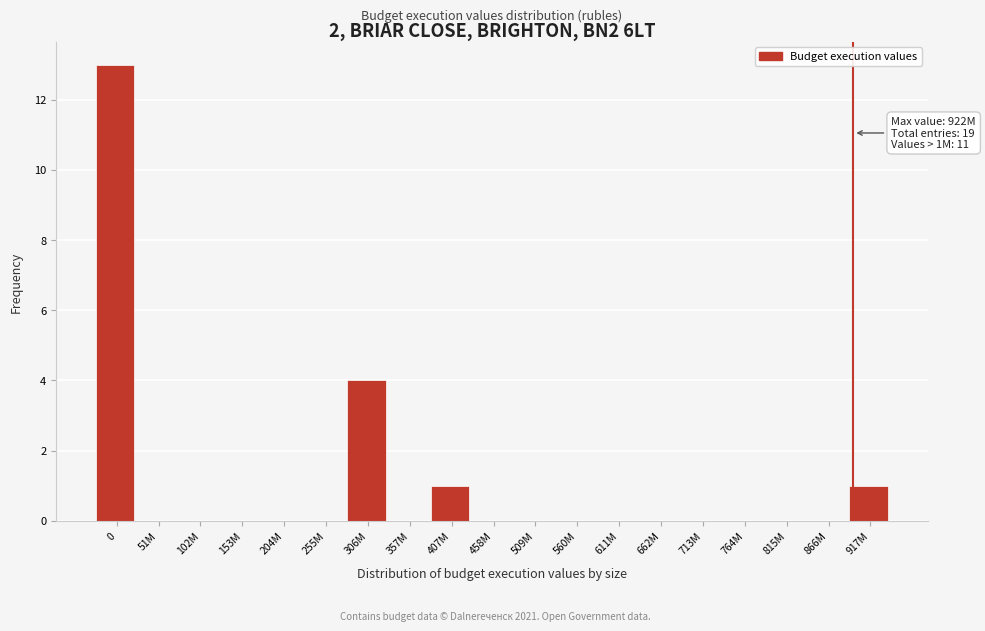

Reading left to right, list all the values displayed in this chart.

0=13	51M=0	102M=0	153M=0	204M=0	255M=0	306M=4	357M=0	407M=1	458M=0	509M=0	560M=0	611M=0	662M=0	713M=0	764M=0	815M=0	866M=0	917M=1